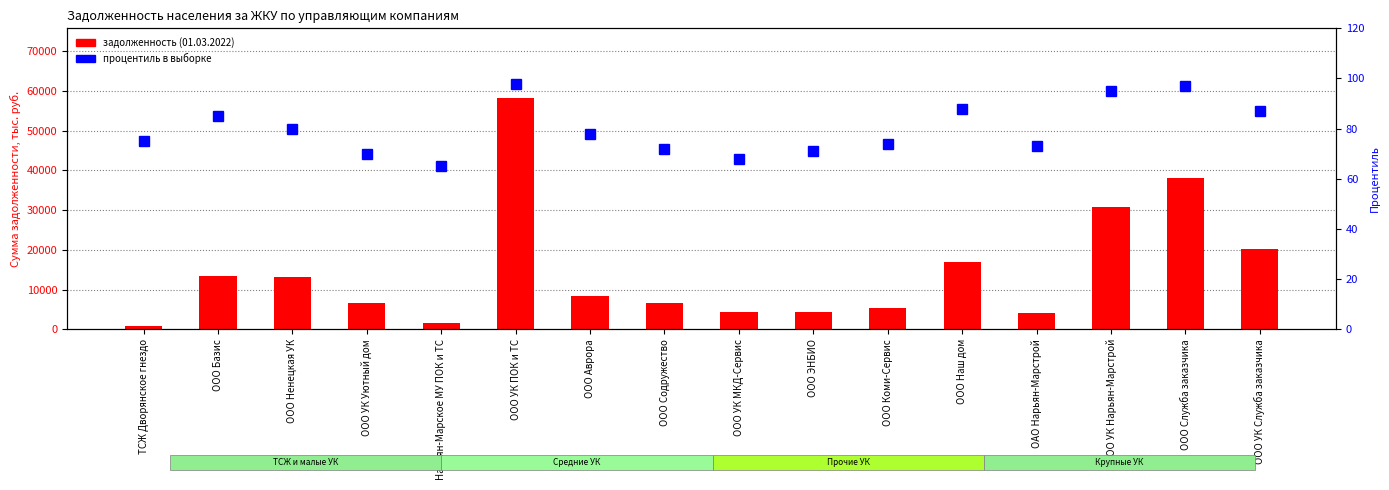

What is the sum of all процентиль values?

1276.0